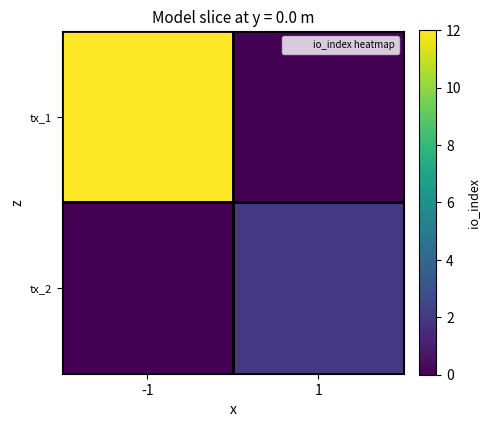

At which category does the chart reach its peak across all series?

-1